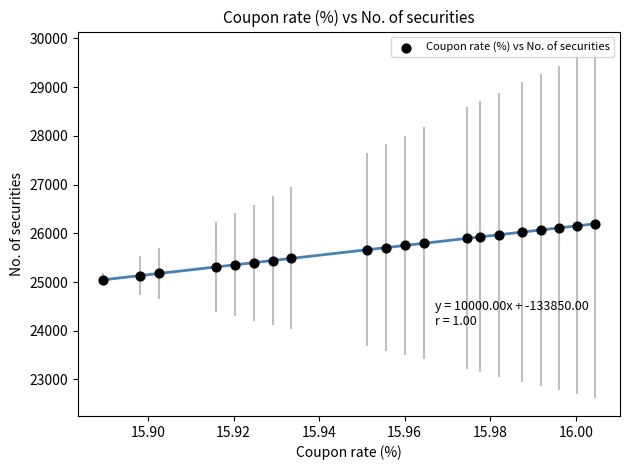

What is the range of Y values (max minus min)?

1151.5